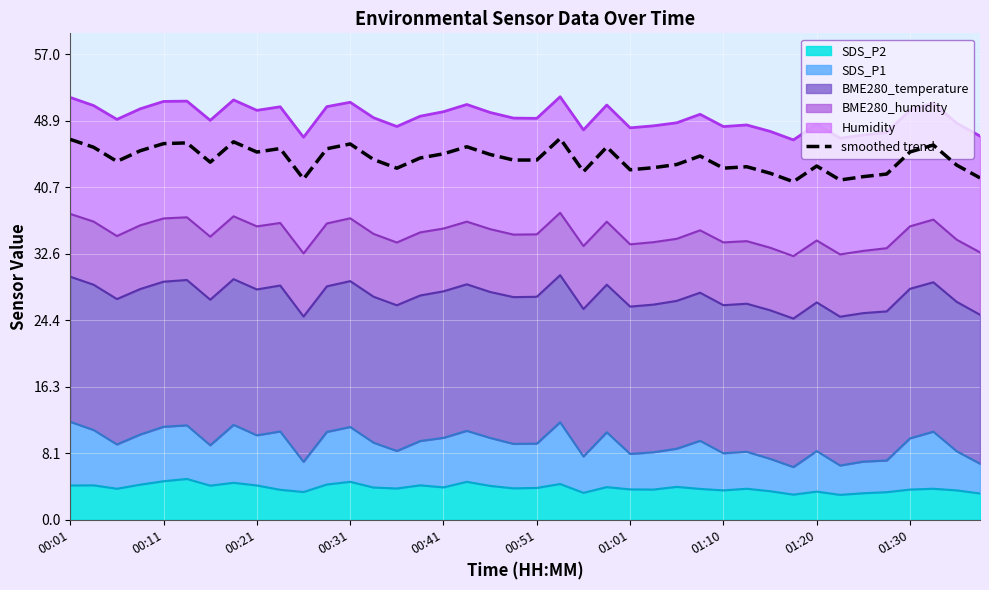

Reading left to right, transcribe all the data shown in this chart.

46.6	45.7	43.9	45.2	46.1	46.2	43.8	46.3	45.1	45.5	41.8	45.5	46.1	44.2	43.1	44.3	44.9	45.7	44.8	44.1	44.1	46.7	42.7	45.7	42.9	43.2	43.5	44.6	43.1	43.3	42.5	41.4	43.4	41.6	42.1	42.4	45.1	45.9	43.5	41.9